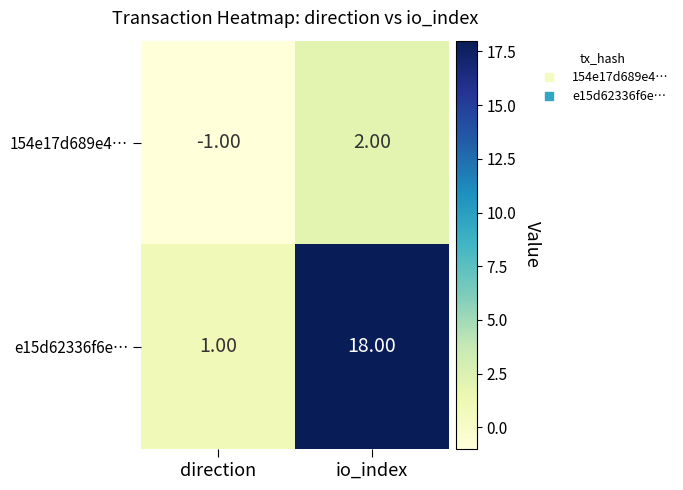

Which series has the widest spread of values?

e15d62336f6e…